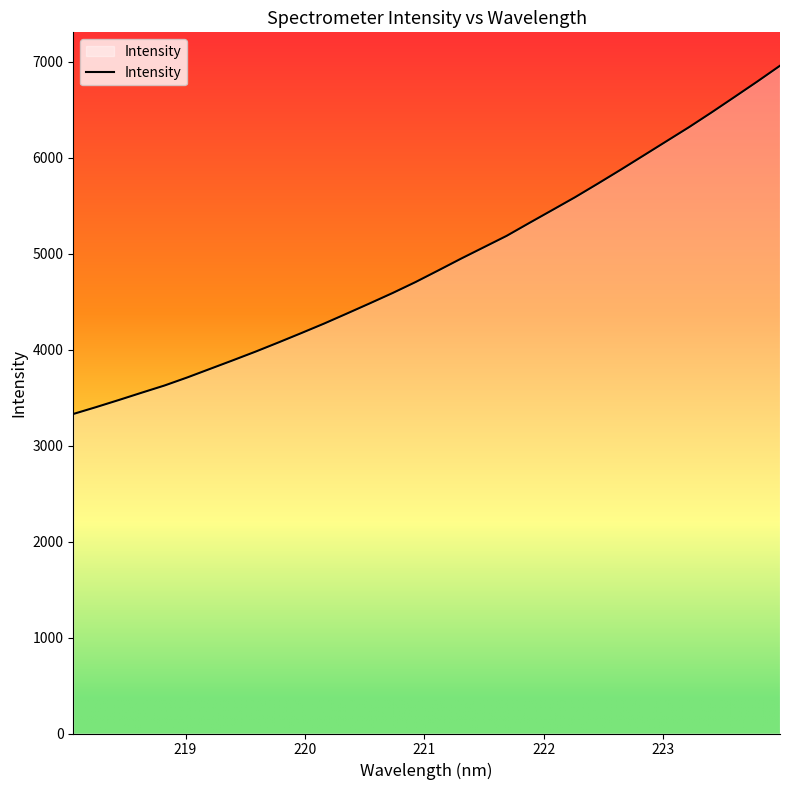

What is the difference between the maximum and minimum values?

3630.1